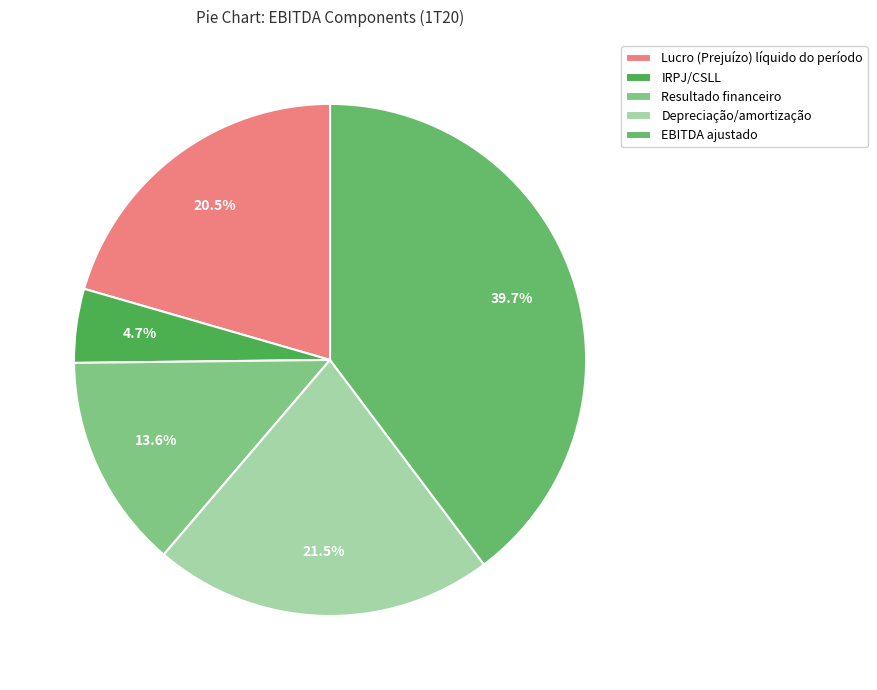

How many segments does this pie chart have?

5